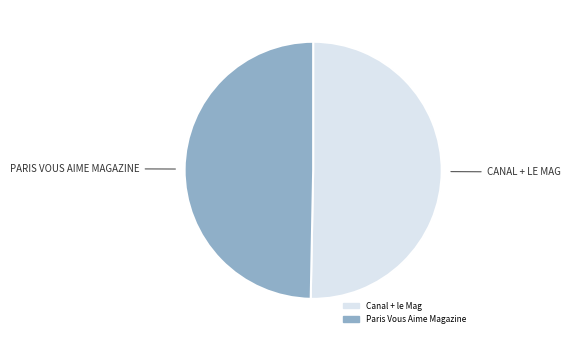

Is it true that Paris Vous Aime Magazine is 56% of the pie?

False